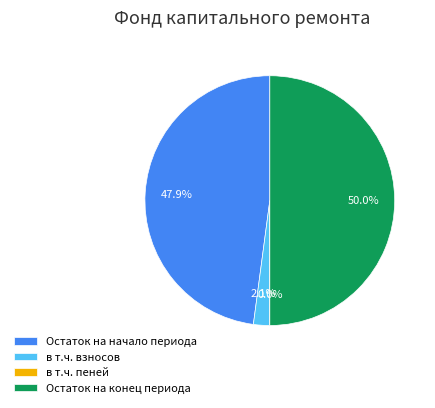

Which has a higher value, в т.ч. взносов or Остаток на начало периода?

Остаток на начало периода